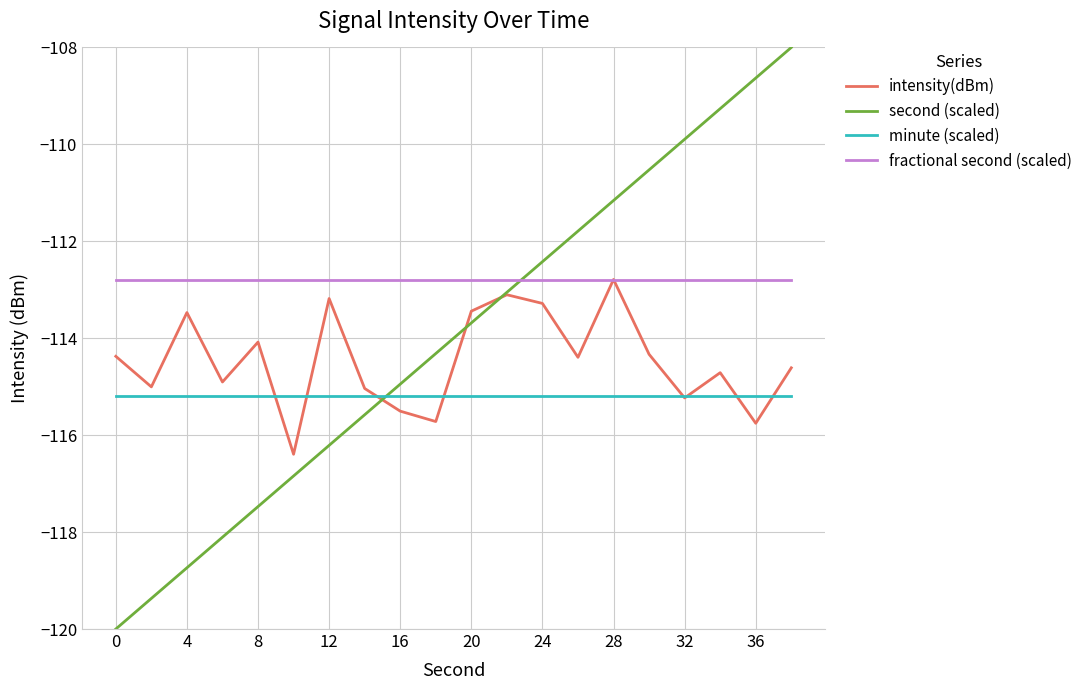

What is the minimum value for minute (scaled)?

-115.2